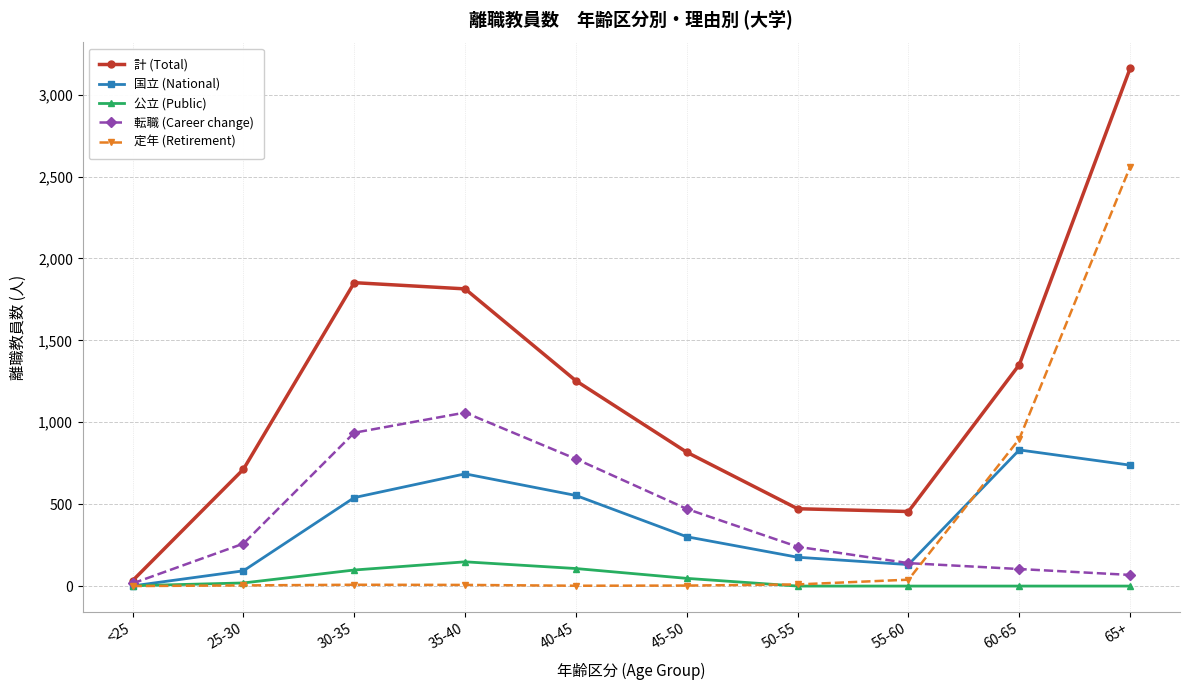

The value of 国立 (National) at 65+ is 207. True or false?

False